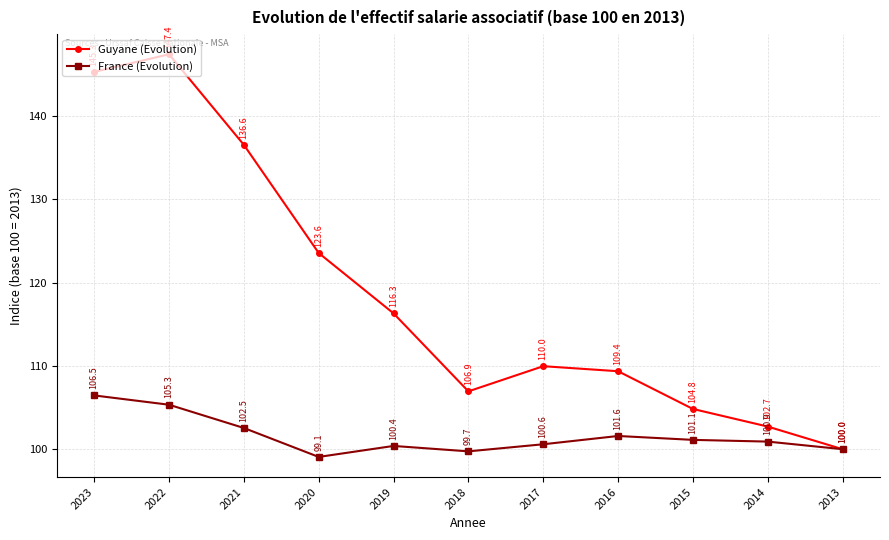

Does the chart have visible grid lines?

Yes